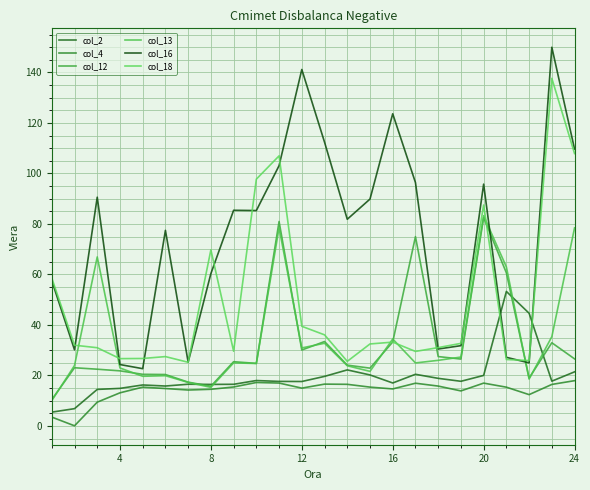

Does the chart display data point markers on the line(s)?

No